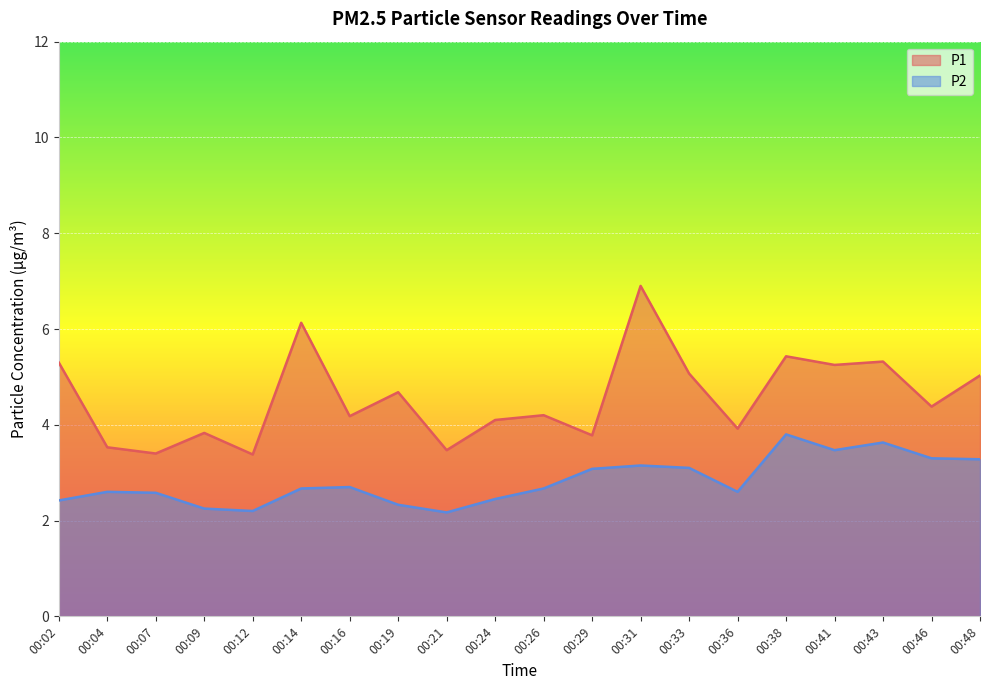

Which series has the largest total across all categories?

P1